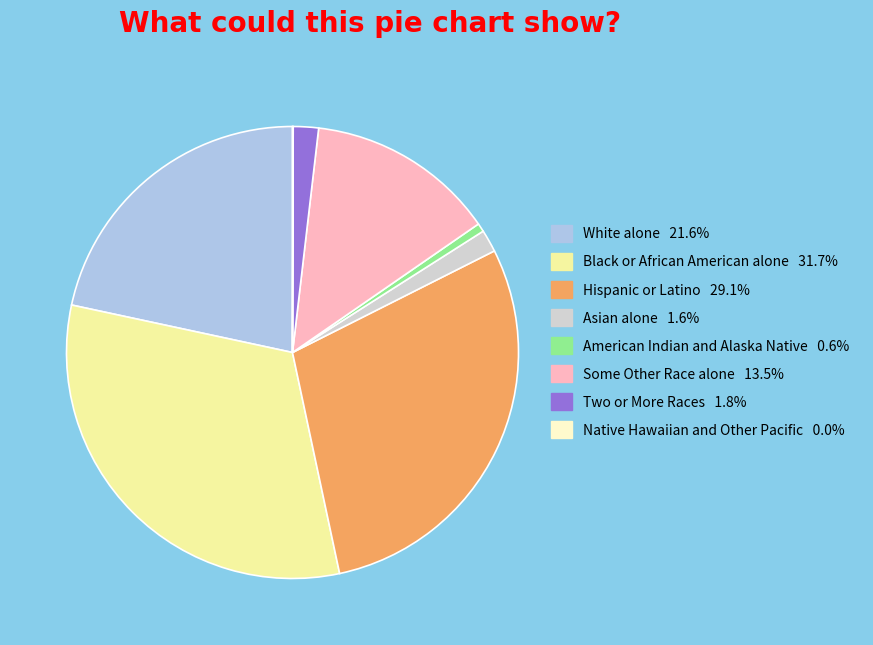

What is the ratio of the value at Two or More Races 1.8% to the value at American Indian and Alaska Native 0.6%?

3.0